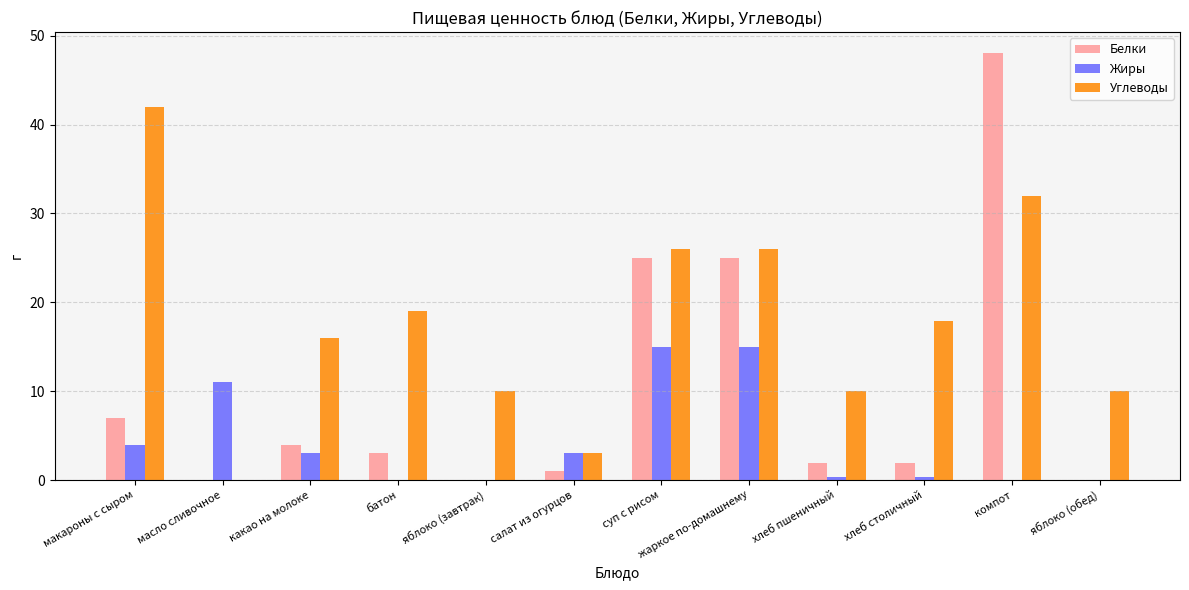

What is the difference between the Жиры values at суп с рисом and какао на молоке?

12.0